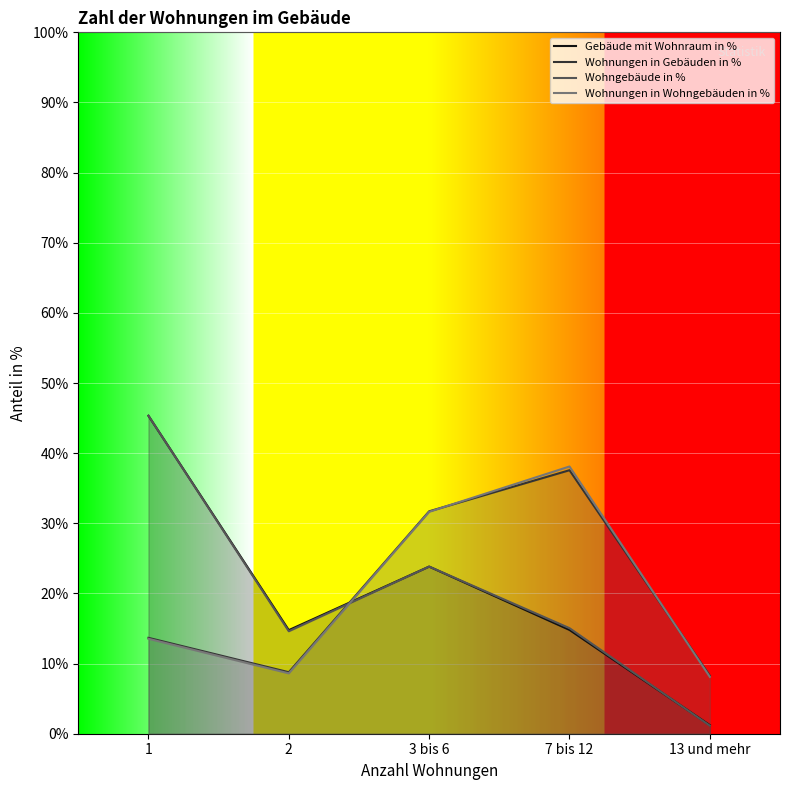

Between which two adjacent categories do Wohnungen in Gebäuden in % and Wohngebäude in % first intersect?

2 and 3 bis 6